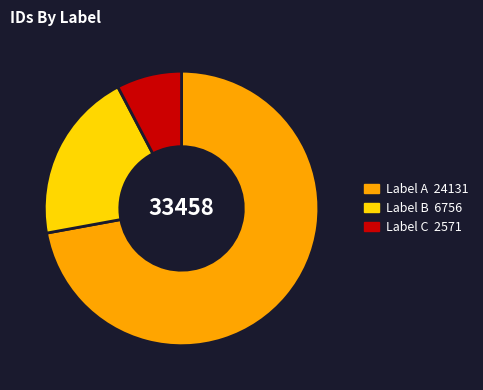

Is there a majority slice in this chart?

Yes